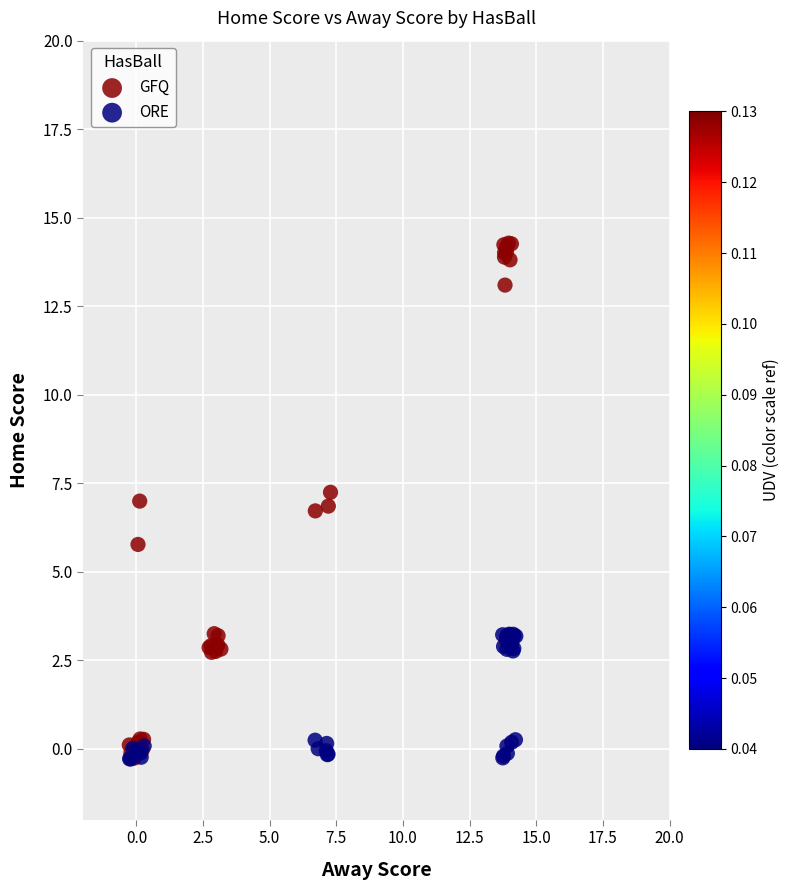

What are all the series names shown in the legend?

GFQ, ORE